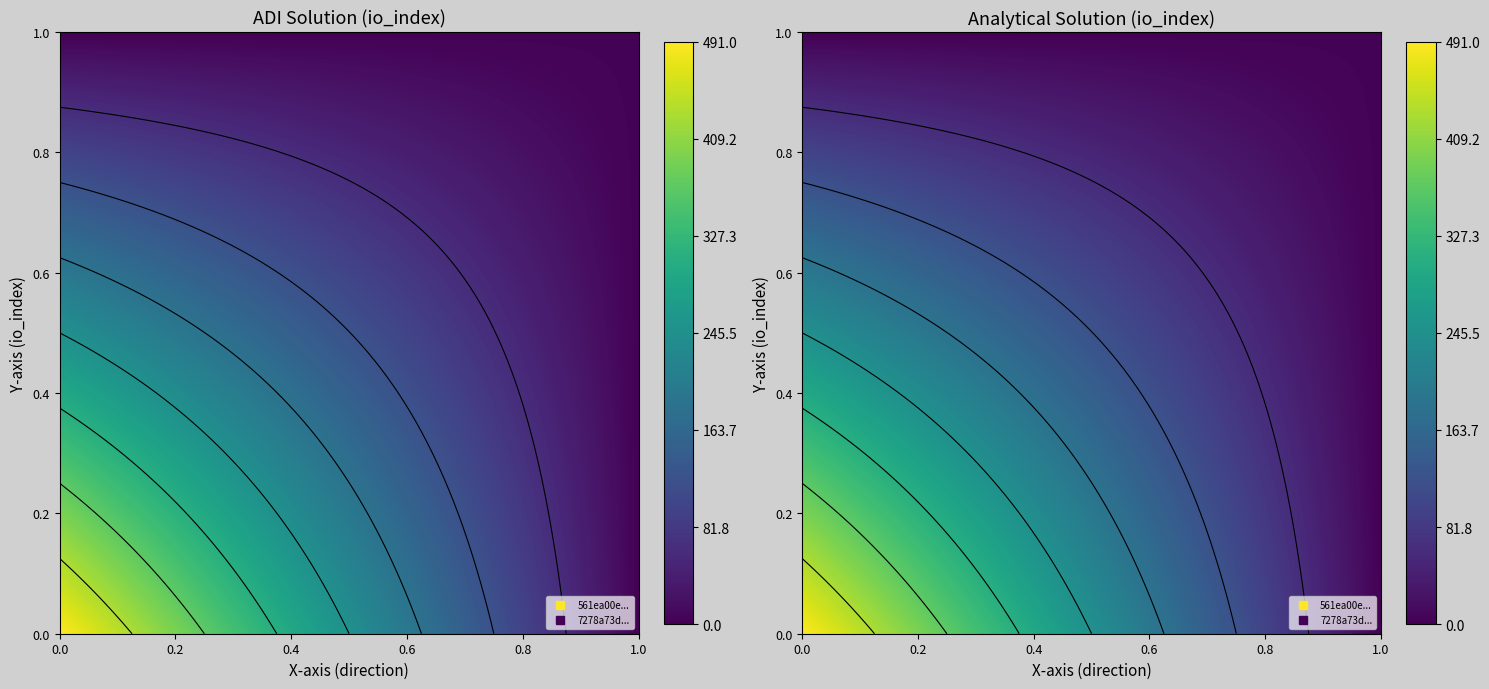

Which series has the largest range (max minus min)?

561ea00e0a263e12d6acd6b53535956328897e0